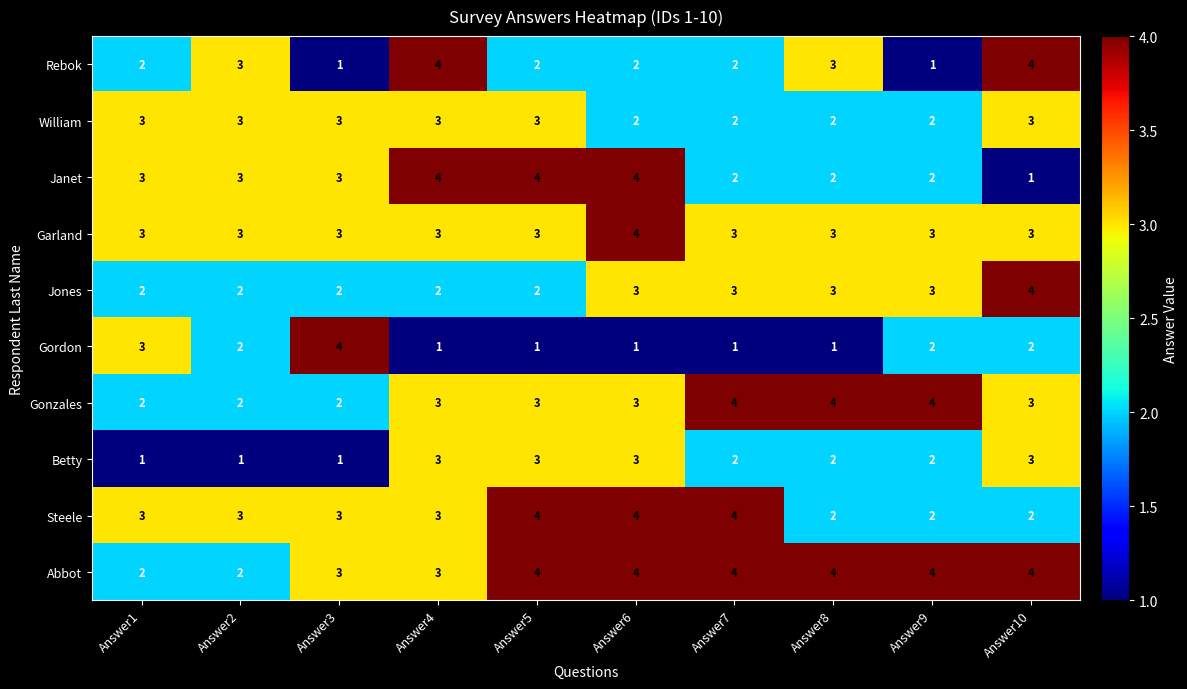

What is the average value of the Garland series?

3